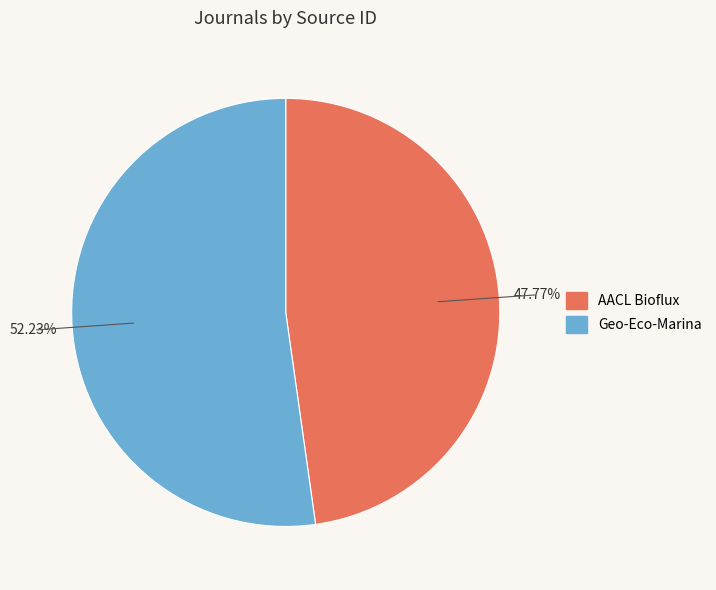

To the nearest percent, what is the difference between the largest and smallest slice percentages?

4%